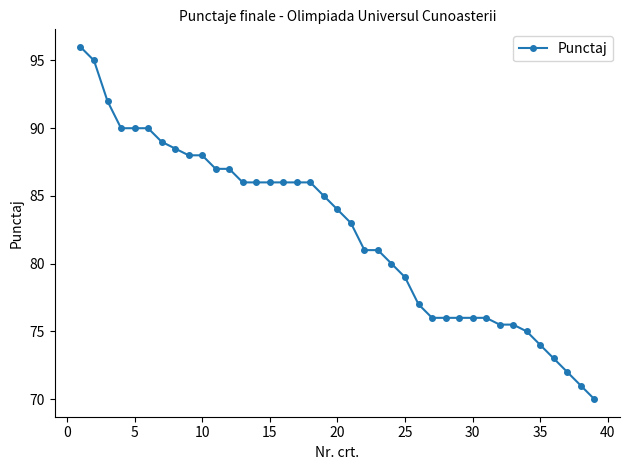

How many data points are less than 84?

19